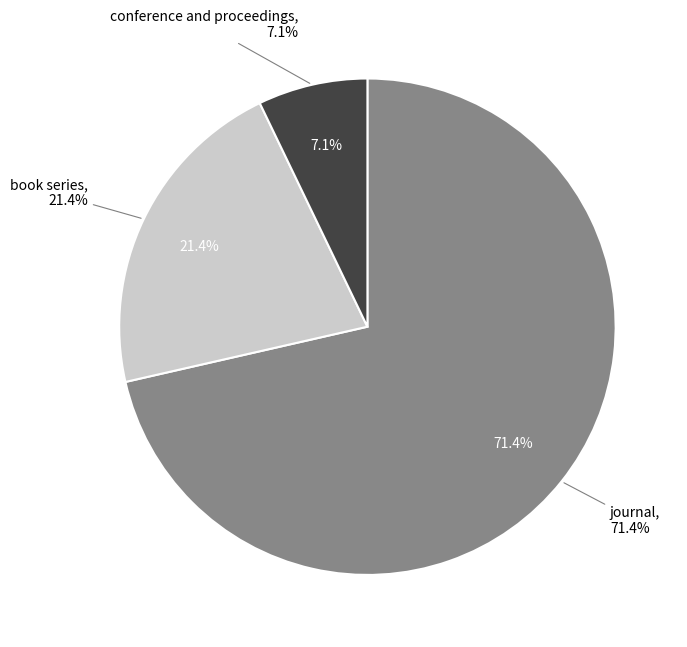

How many slices are in this pie chart?

3